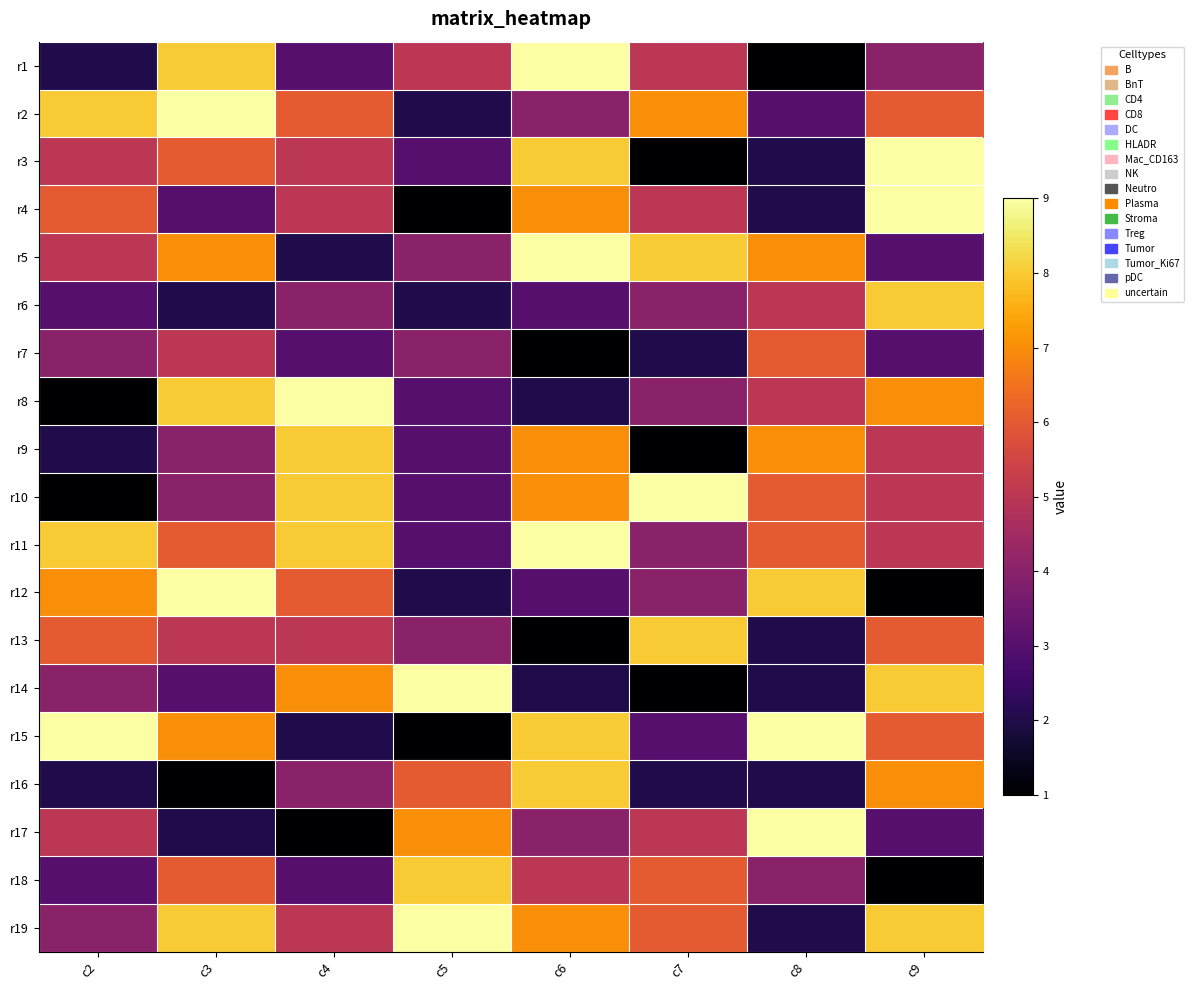

List the series in order of their peak value, highest first.

r1, r2, r3, r4, r5, r8, r10, r11, r12, r14, r15, r17, r19, r6, r9, r13, r16, r18, r7